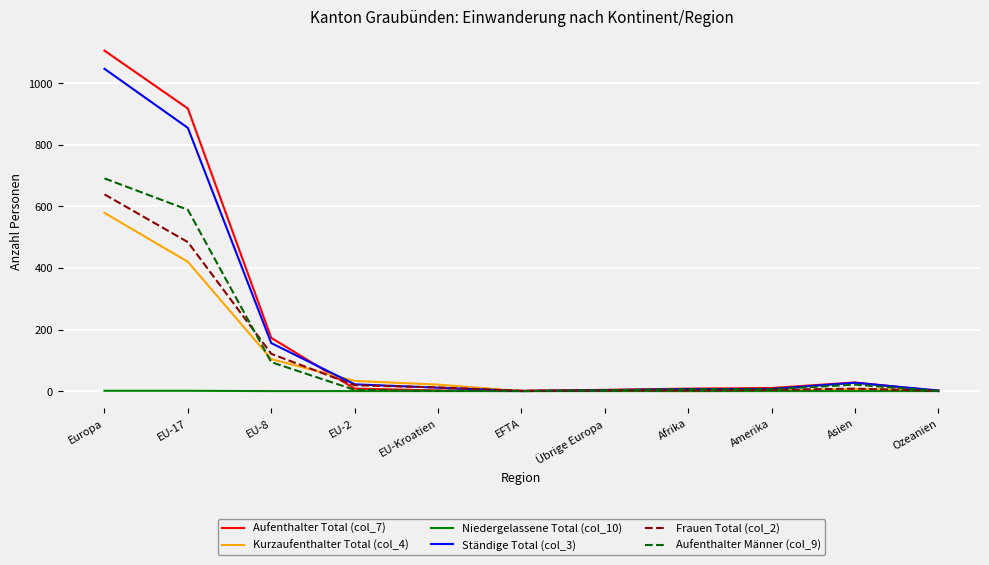

True or false: Niedergelassene Total (col_10) has a value of 0 at Übrige Europa.

True